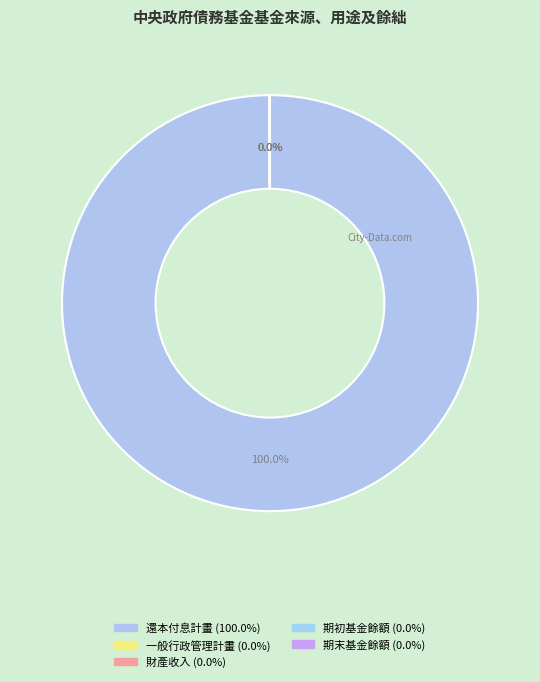

True or false: 期初基金餘額 accounts for 1% of the total.

False